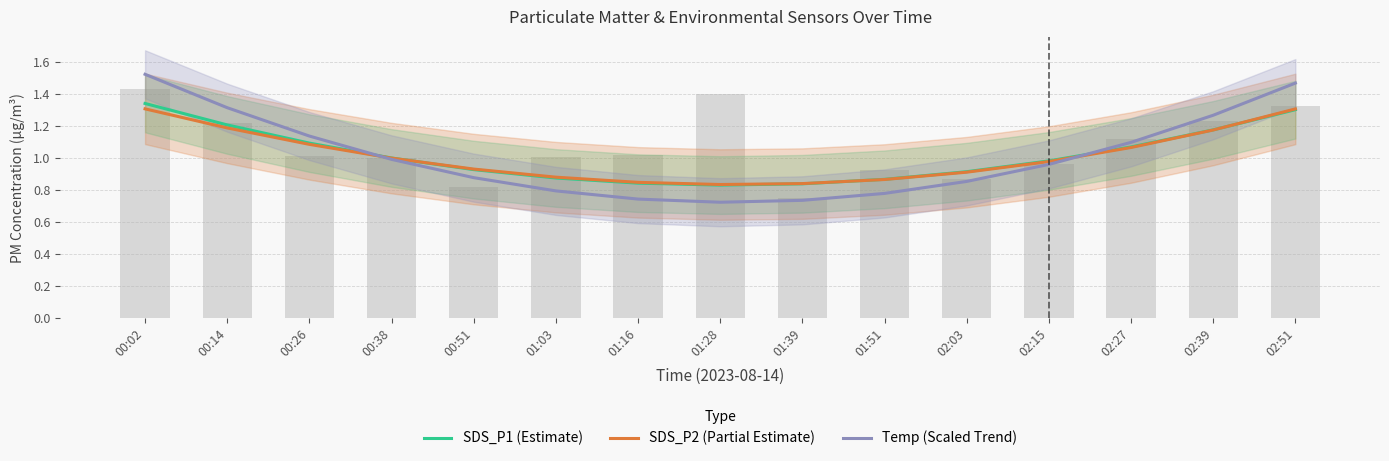

True or false: Temp (Scaled Trend) has a value of 1.1 at 00:26.

True